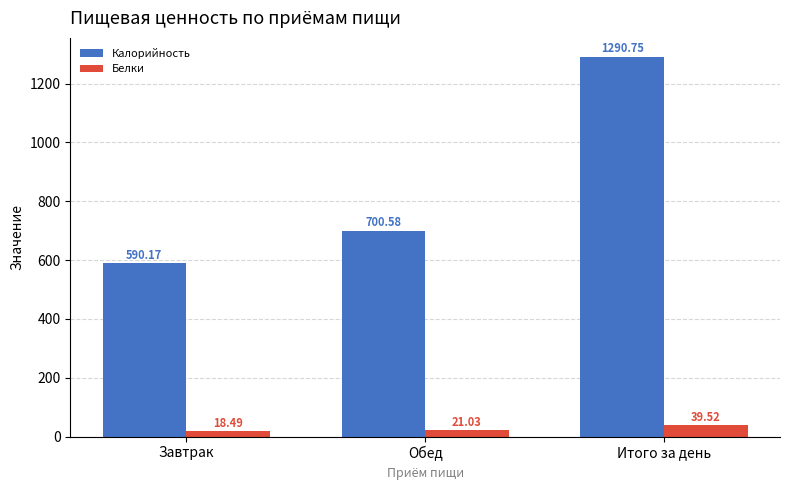

What is the greatest value displayed?

1290.8